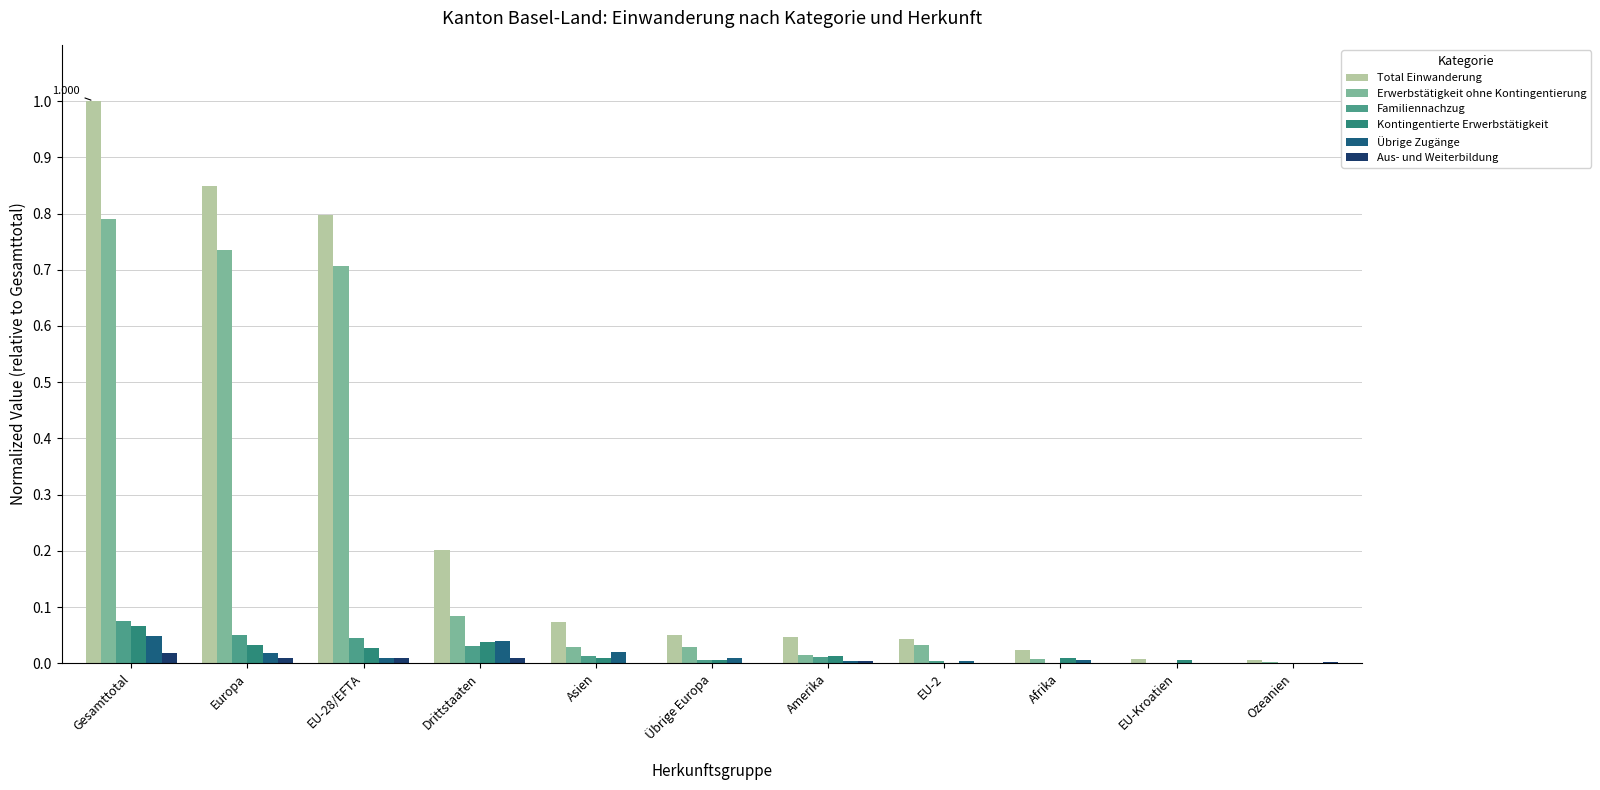

At which label does Kontingentierte Erwerbstätigkeit reach its peak?

Gesamttotal